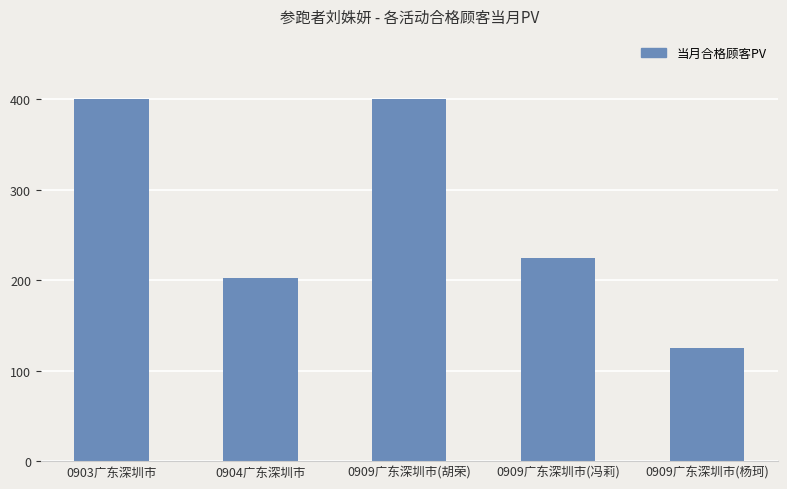

What is the sum of all values?

1352